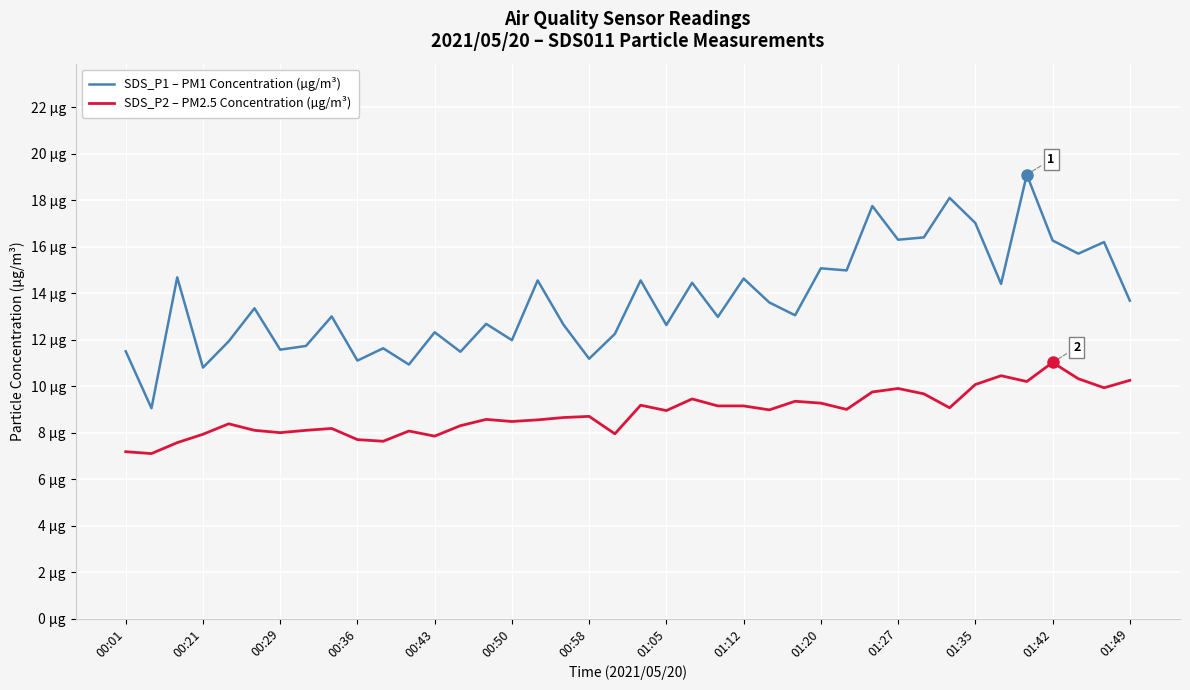

How many interior local peaks does the SDS_P1 – PM1 Concentration (µg/m³) series have?

15